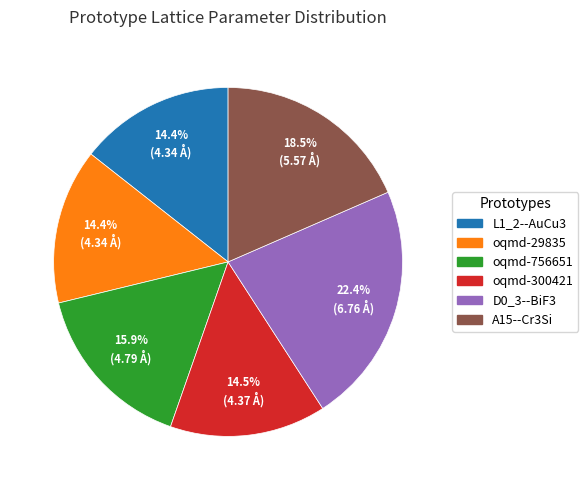

Is the sum of oqmd-300421 and oqmd-29835 greater than half?

No